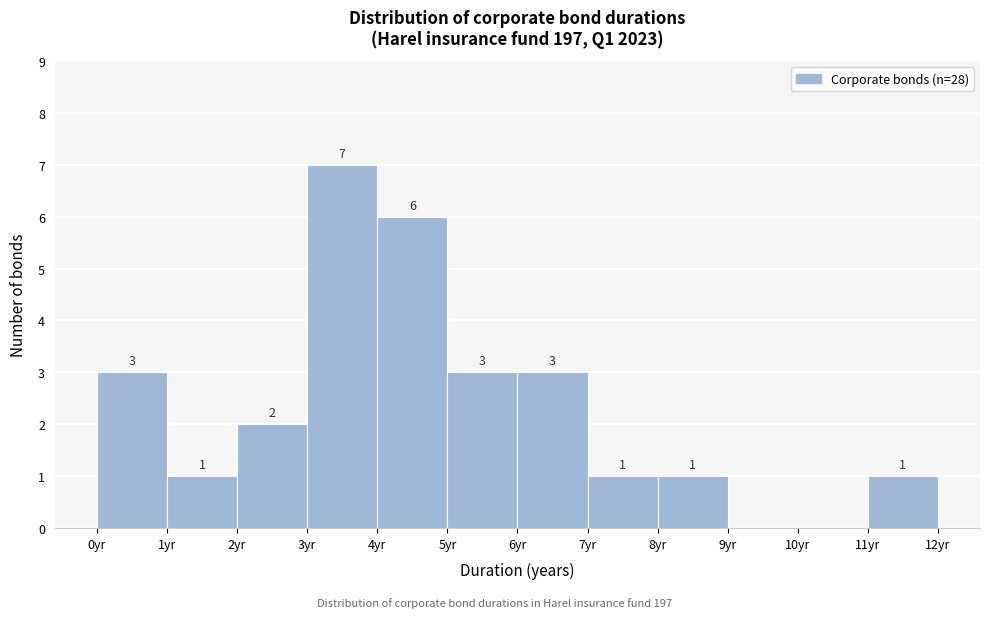

Over which range of the x-axis is the bar tallest?

3 to 4